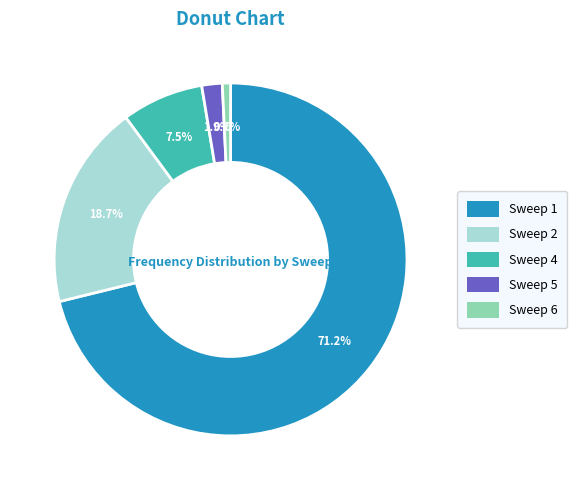

To the nearest percent, what percentage of the pie is Sweep 2?

19%